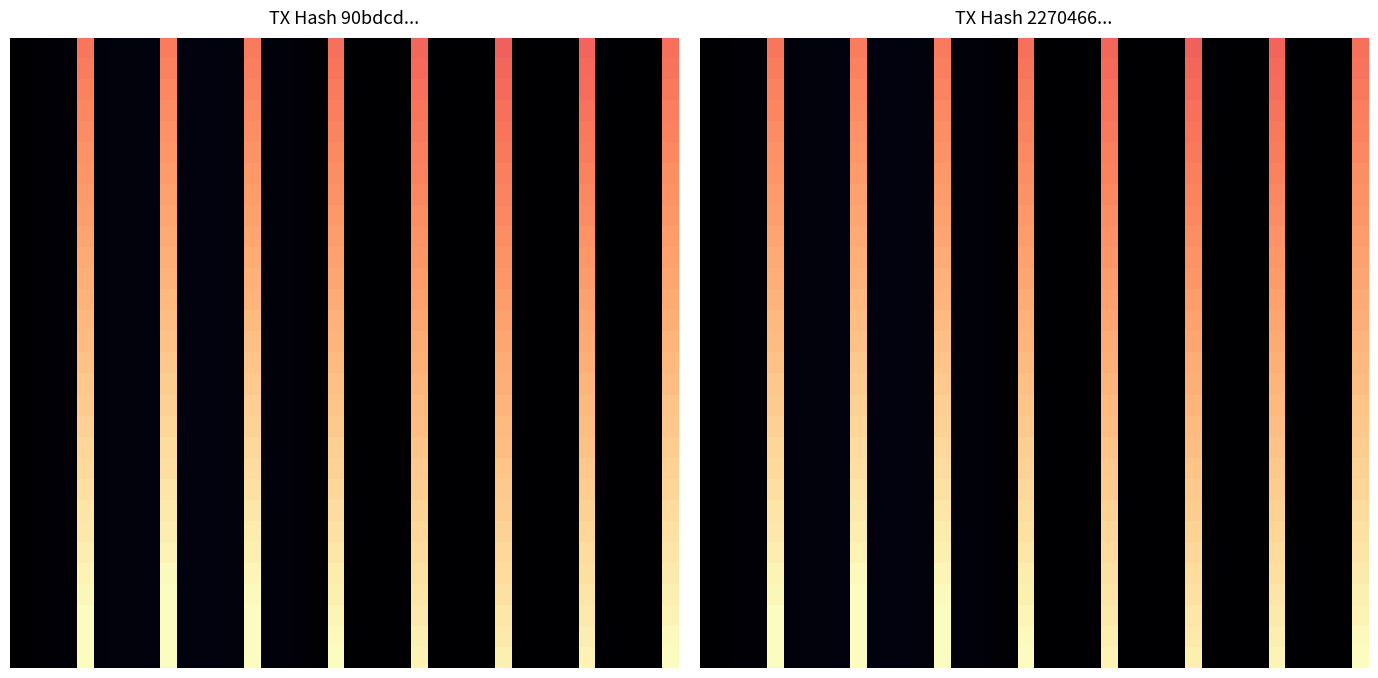

What is the sum of all row_20 values?

7.6